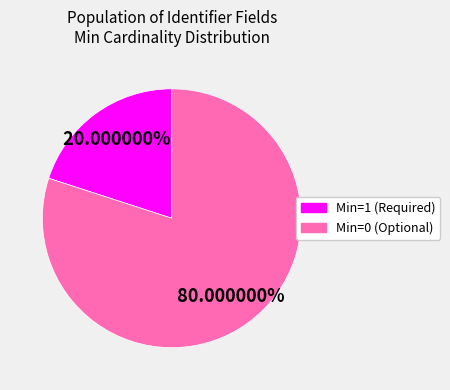

Is there a majority slice in this chart?

Yes